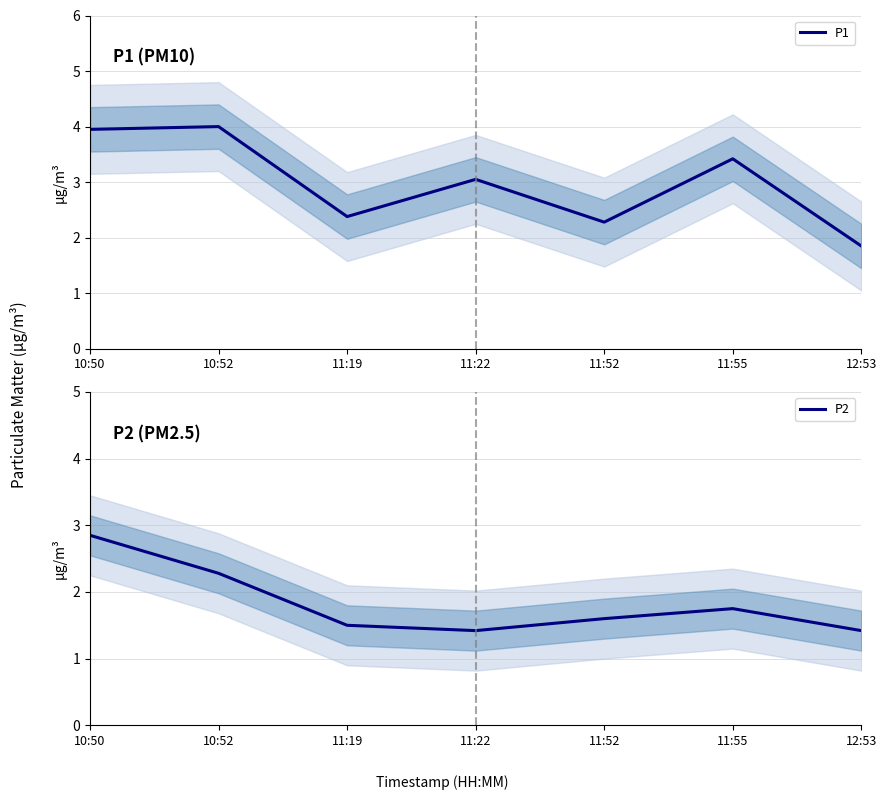

What is the difference between the P1 values at 11:52 and 11:55?

1.1